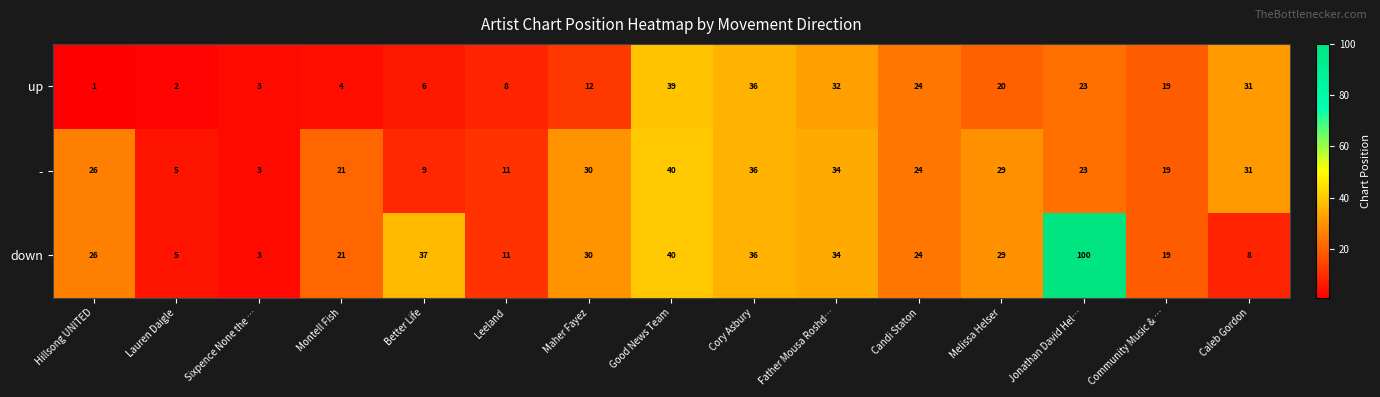

What is the sum of all up values?

260